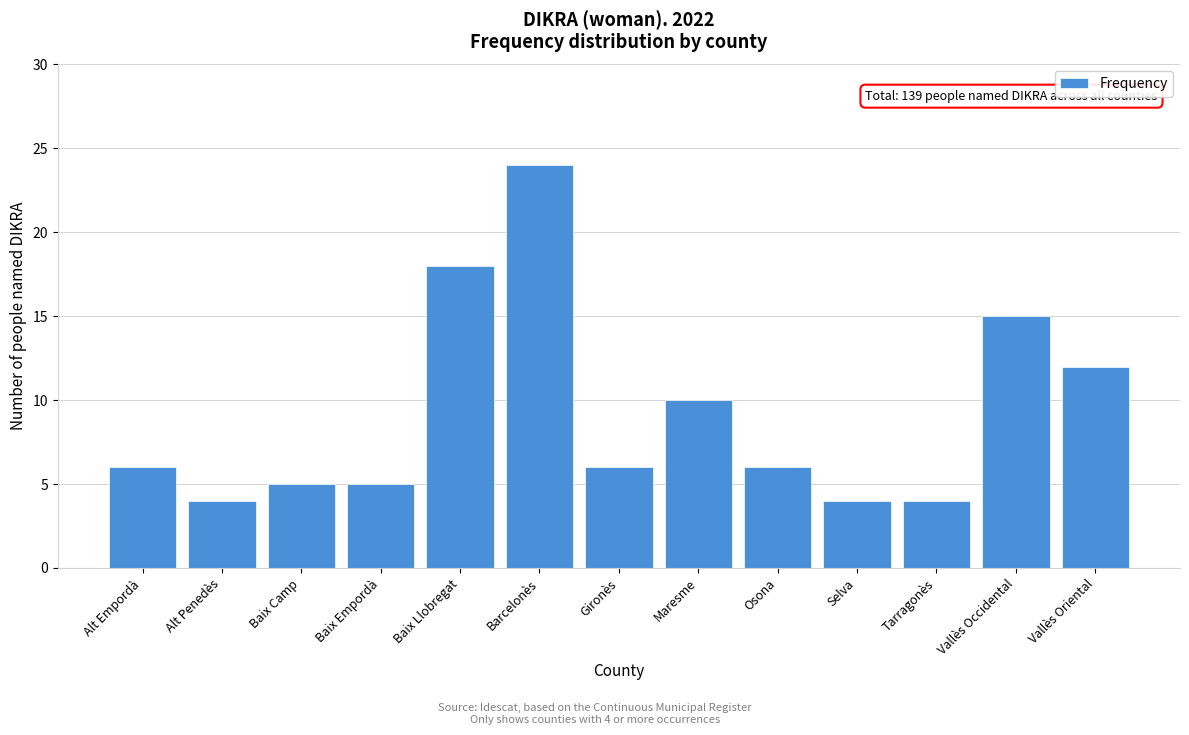

Reading right to left, what are all the values shown in this chart?

Vallès Oriental=12	Vallès Occidental=15	Tarragonès=4	Selva=4	Osona=6	Maresme=10	Gironès=6	Barcelonès=24	Baix Llobregat=18	Baix Empordà=5	Baix Camp=5	Alt Penedès=4	Alt Empordà=6